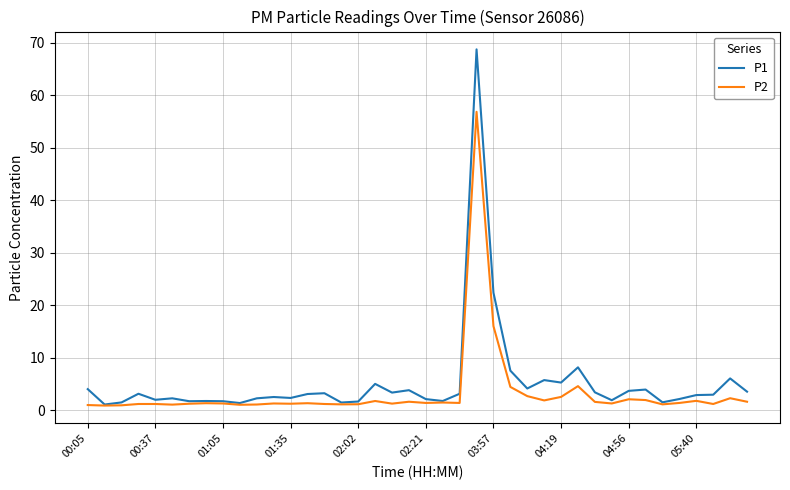

What is the sum of all P1 values?

210.8